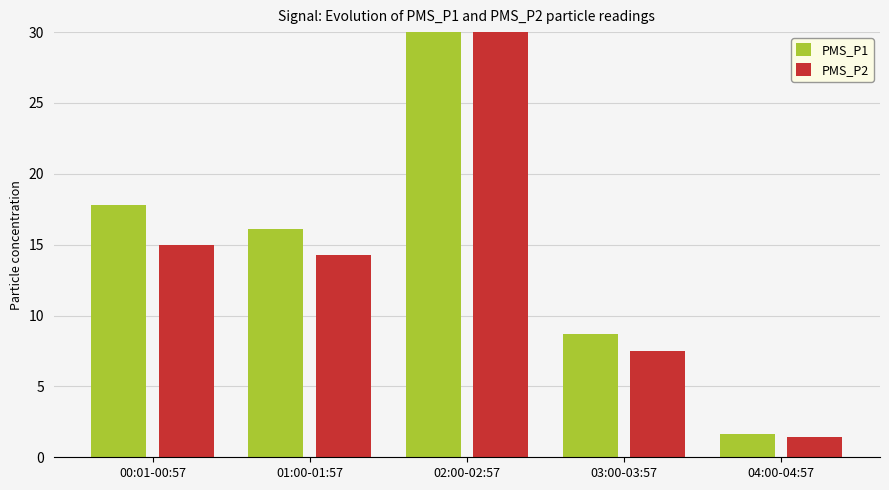

What is the label of the 5th bar from the left?

04:00-04:57